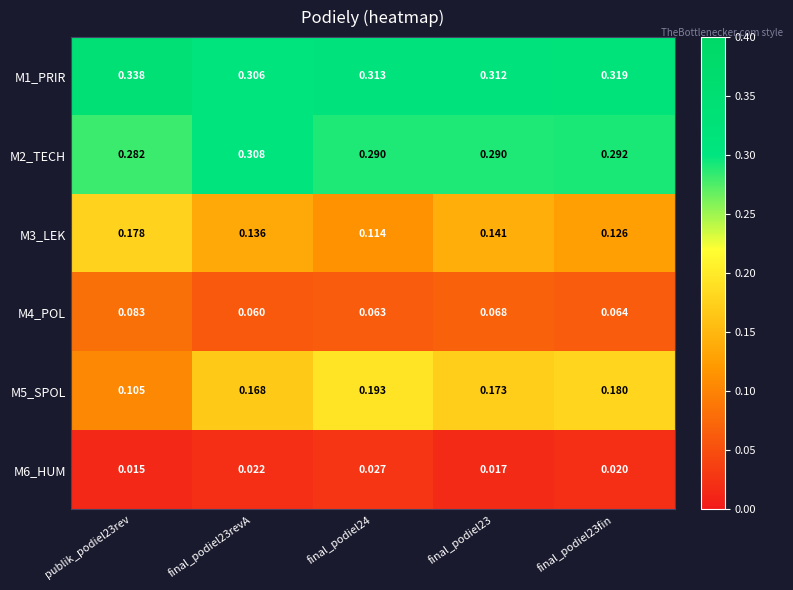

Is the value of M3_LEK at final_podiel23revA greater than the value of M6_HUM at final_podiel23fin?

Yes